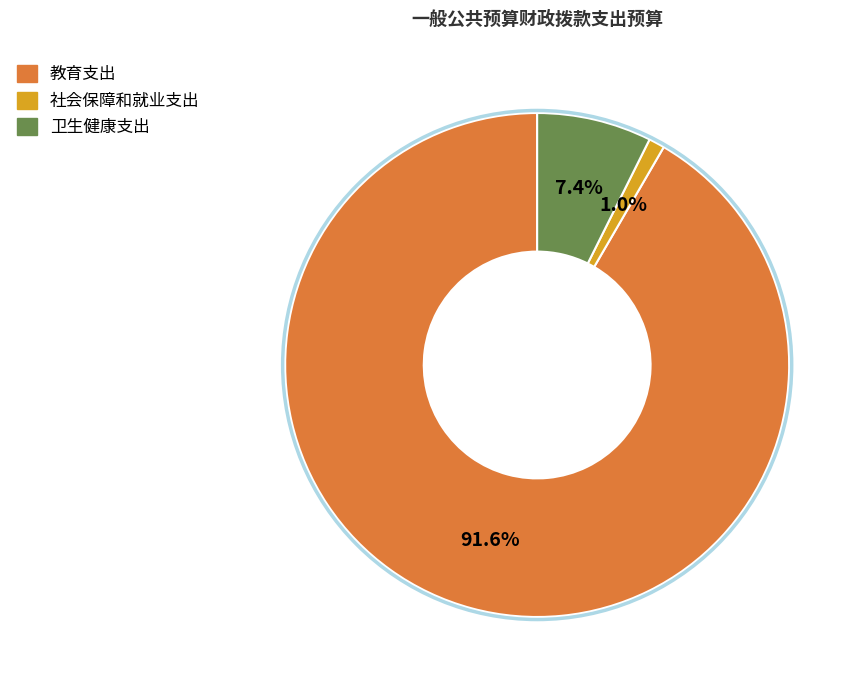

Which category has the smallest portion of the pie?

社会保障和就业支出